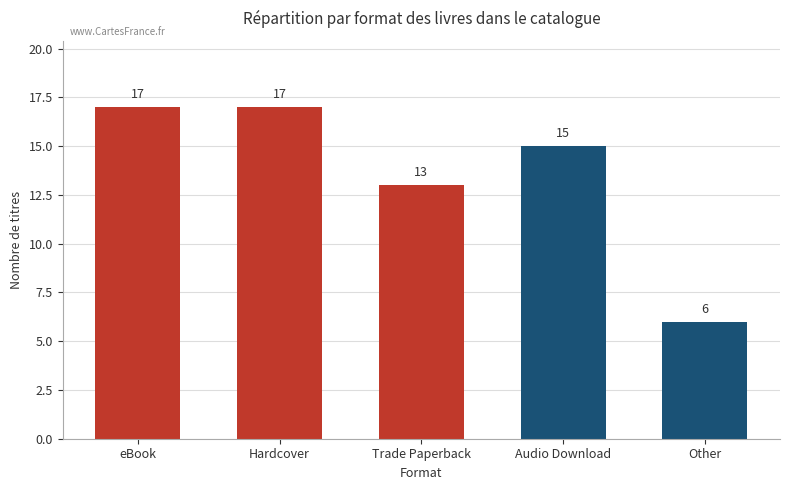

Does the chart contain any negative values?

No